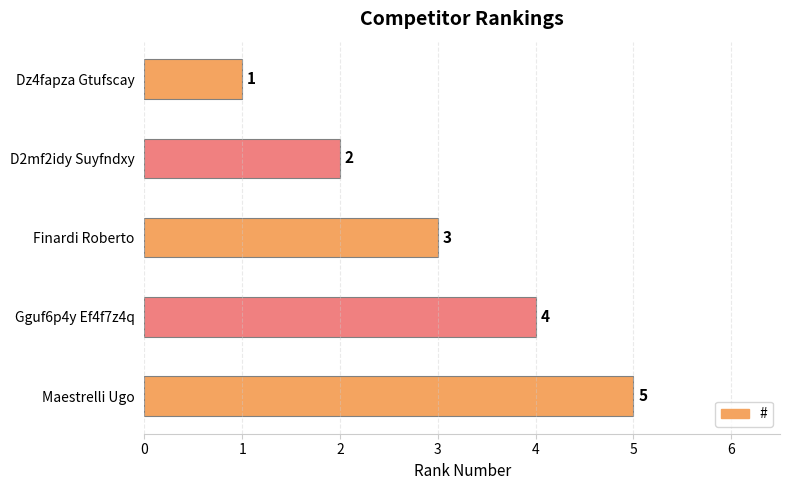

What is the difference between the maximum and second lowest values?

3